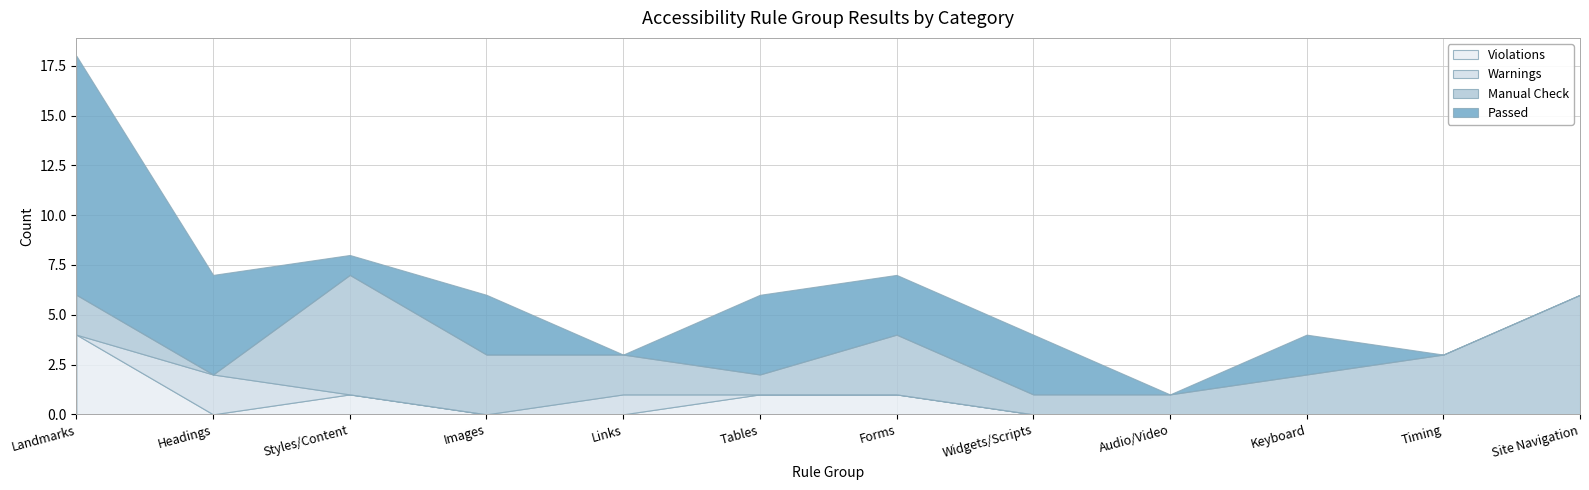

True or false: Manual Check has more than 0 points higher than both neighbors.

True